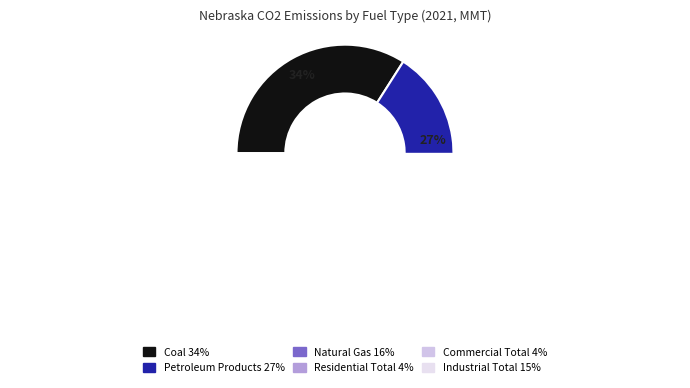

Is there a majority slice in this chart?

No